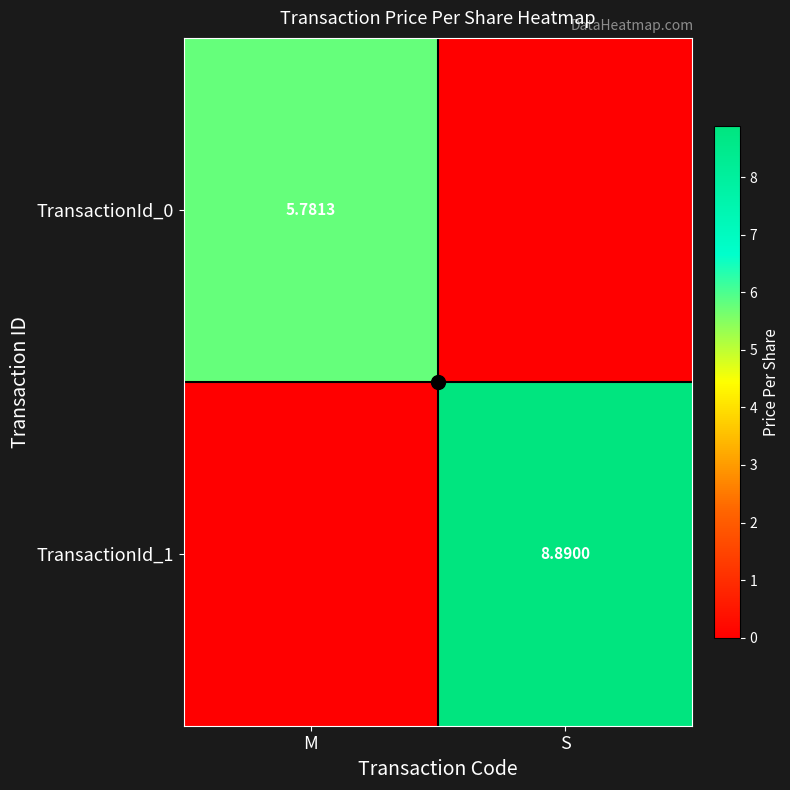

True or false: TransactionId_0 has a value of 3.3 at S.

False